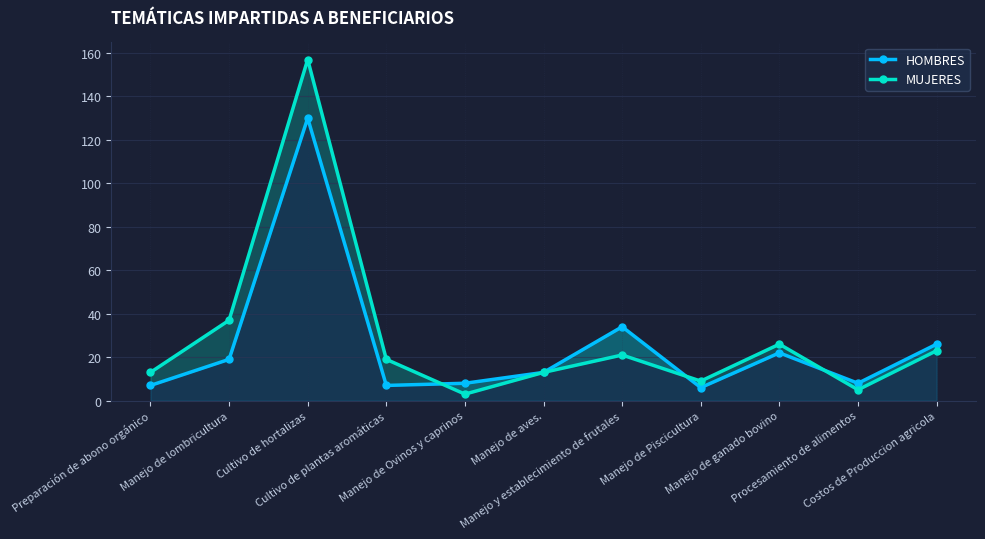

What is the difference between the highest and lowest values at Cultivo de plantas aromáticas?

12